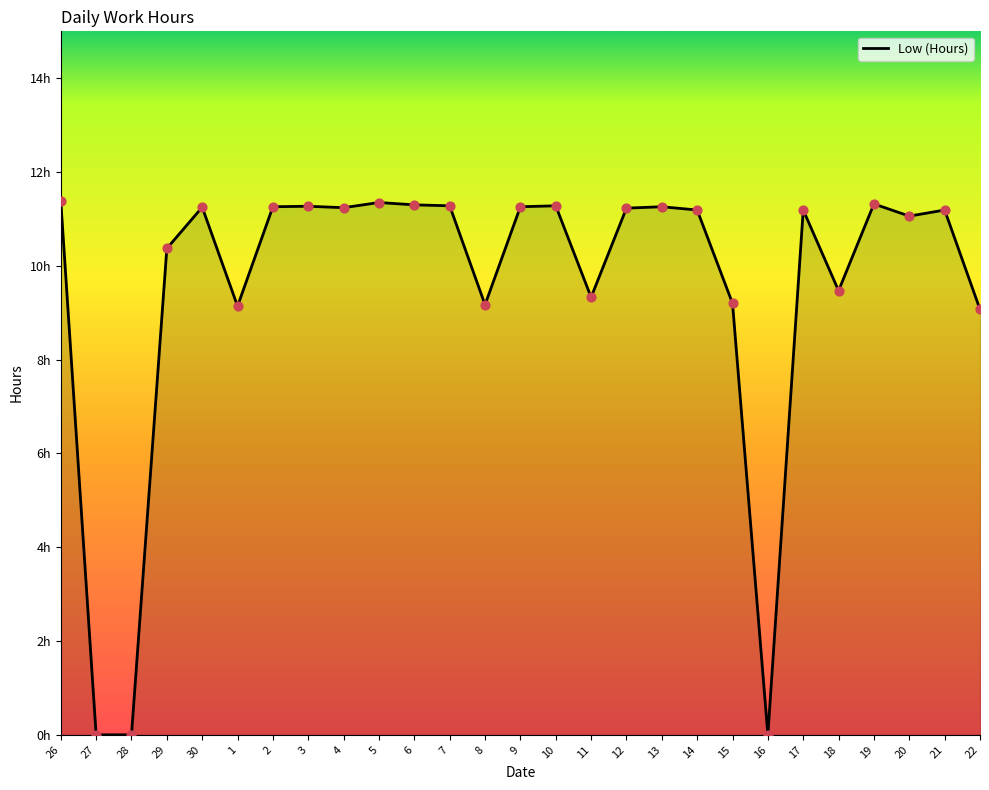

What is the change in value from 26 to 27?

-11.4